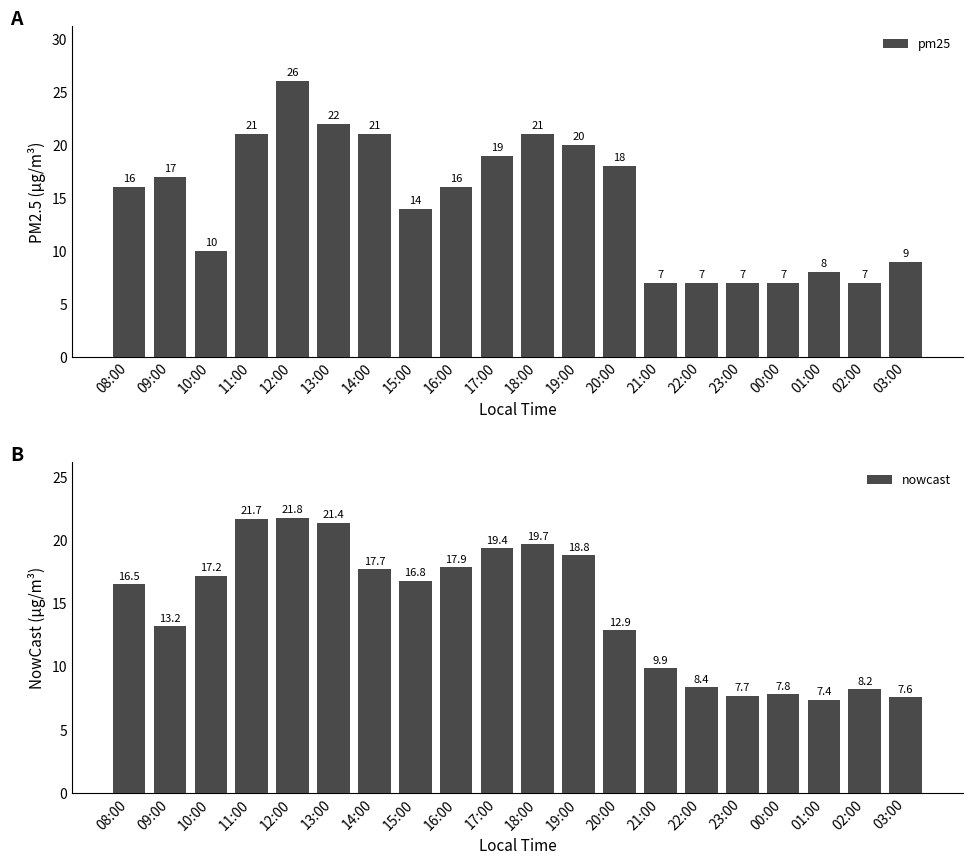

What is the average value of the pm25 series?

14.7